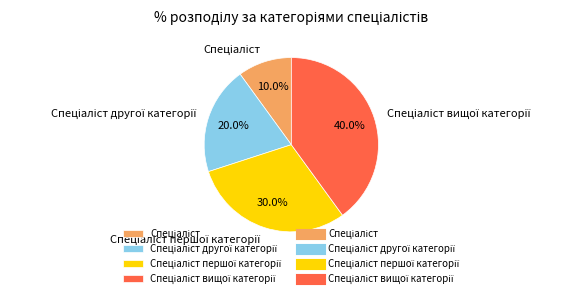

Is there a majority slice in this chart?

No